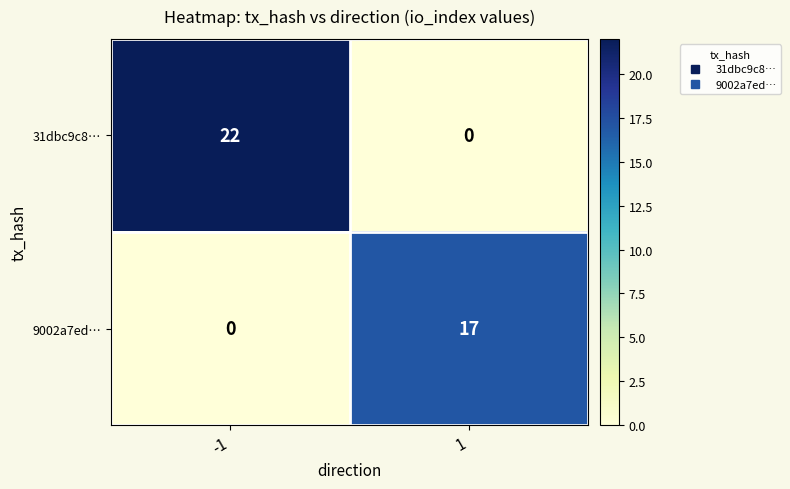

Reading left to right, extract all data points from this chart.

31dbc9c8…: -1=22	1=0
9002a7ed…: -1=0	1=17